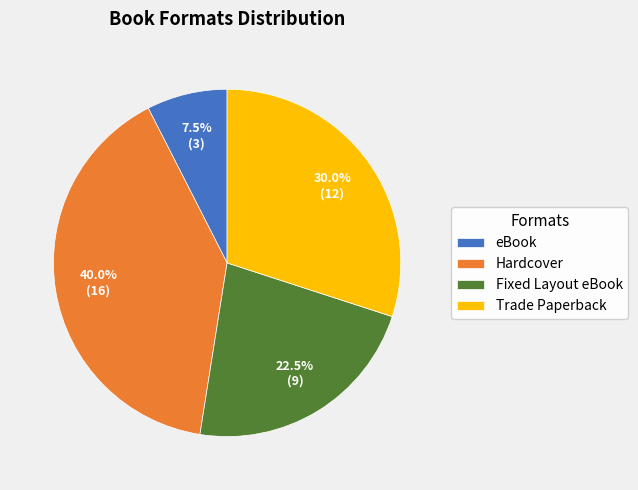

Which has a higher value, Hardcover or Trade Paperback?

Hardcover